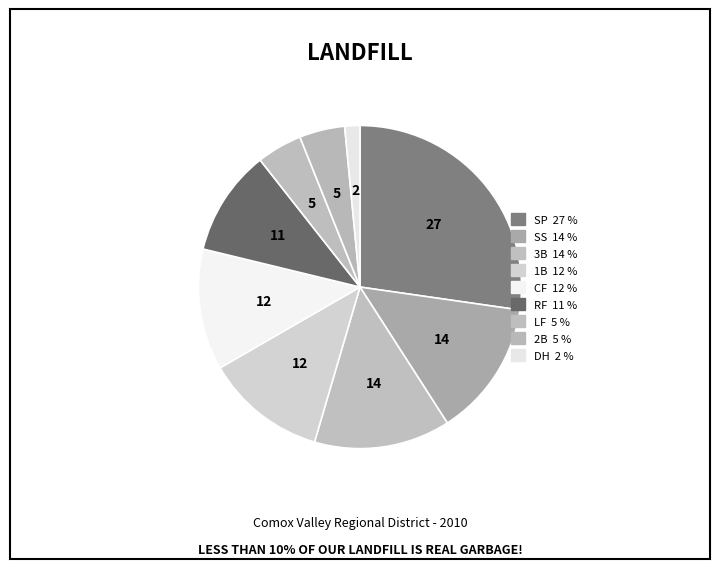

To the nearest percent, what percentage of the pie is 1B?

12%